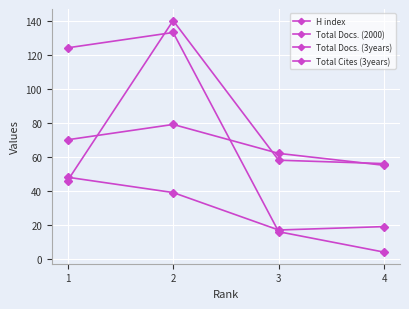

Between which two adjacent categories do H index and Total Cites (3years) first intersect?

2 and 3